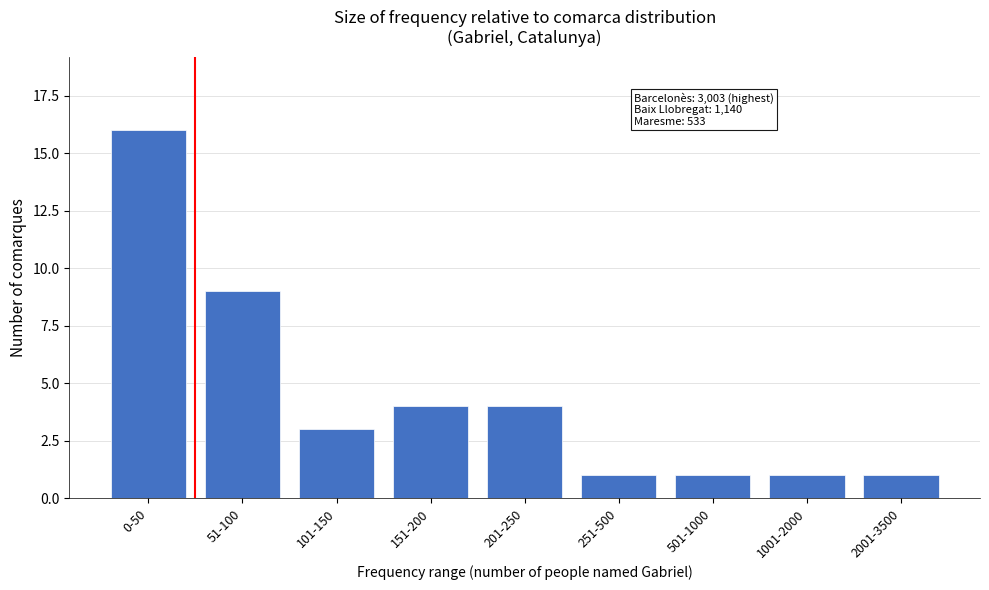

Reading left to right, transcribe all the data shown in this chart.

16	9	3	4	4	1	1	1	1